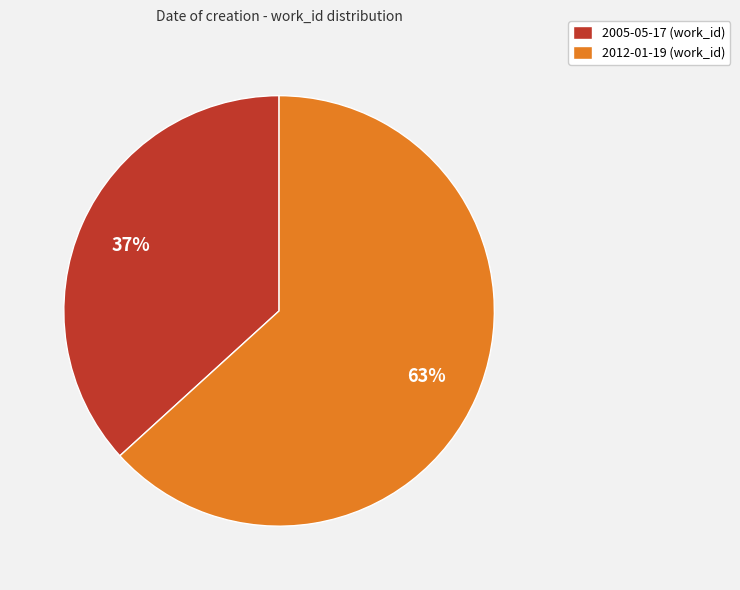

Is the sum of 2012-01-19 (work_id) and 2005-05-17 (work_id) greater than half?

Yes